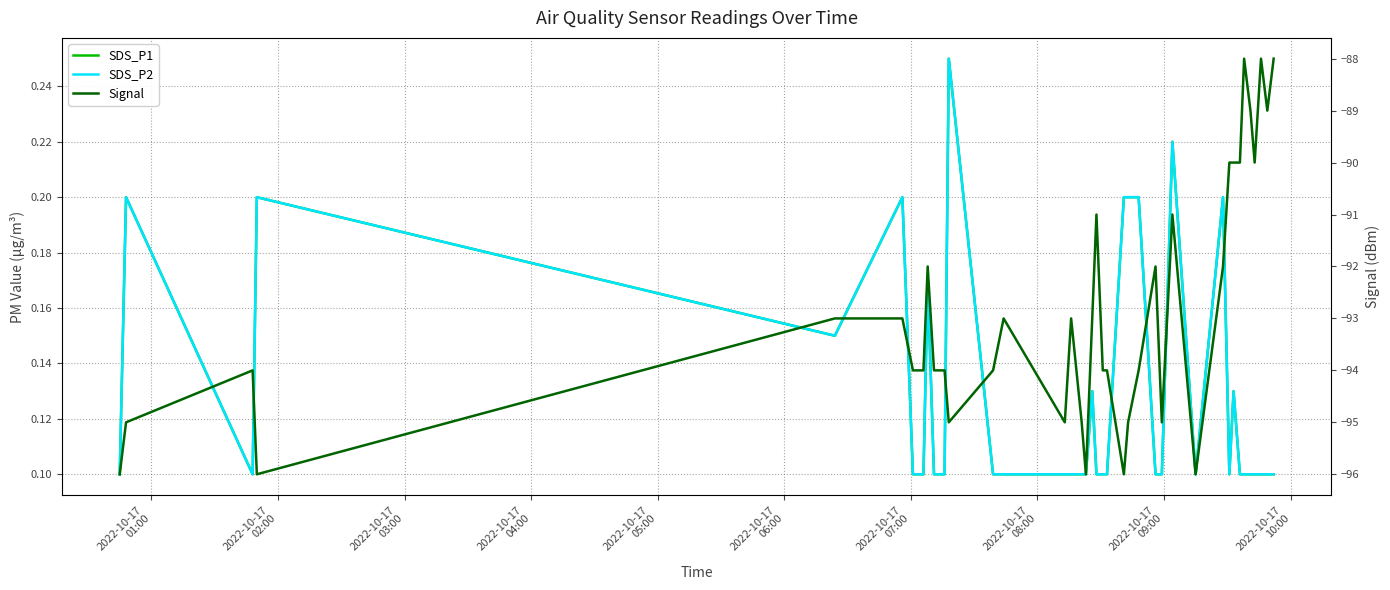

True or false: SDS_P2 and SDS_P1 cross at least once.

False